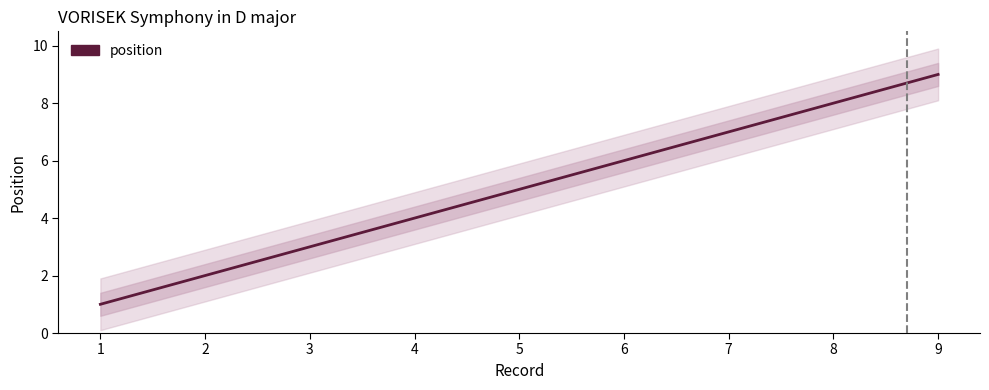

At which category does the chart reach its minimum across all series?

1